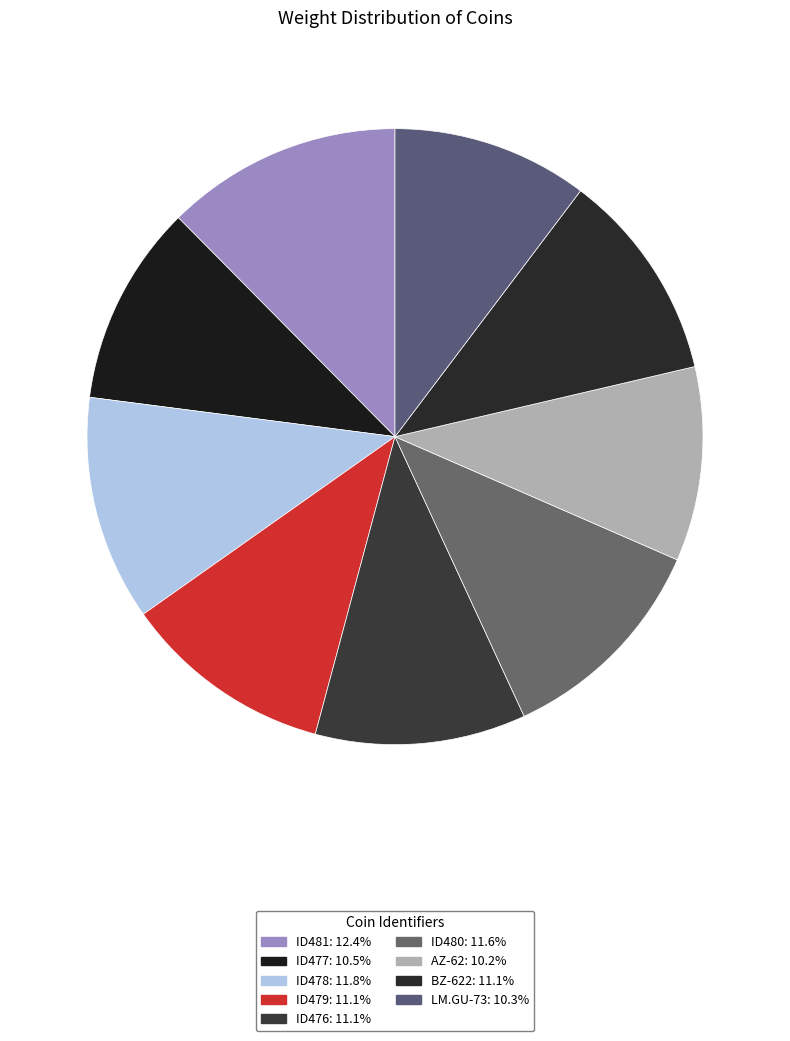

Count the number of slices in the pie.

9